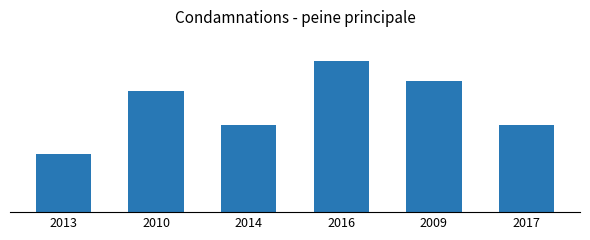

What is the label of the 3rd bar from the left?

2014